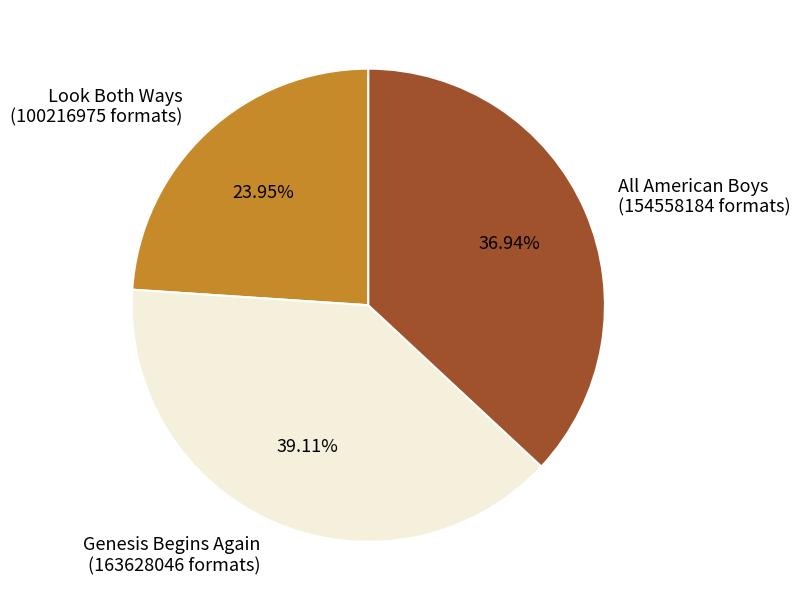

The Look Both Ways slice represents 32% of the pie. True or false?

False